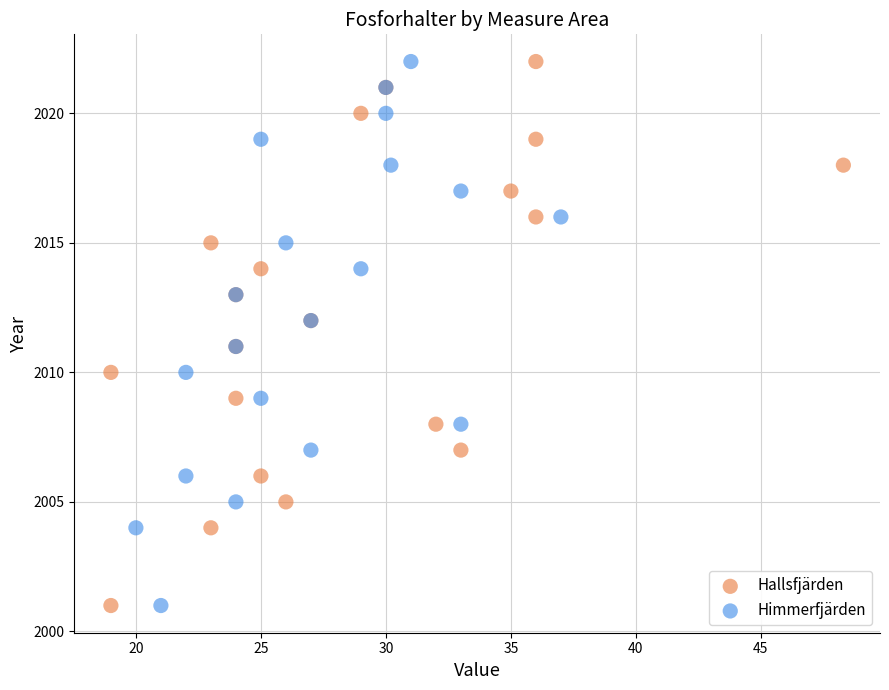

What are all the series names shown in the legend?

Hallsfjärden, Himmerfjärden